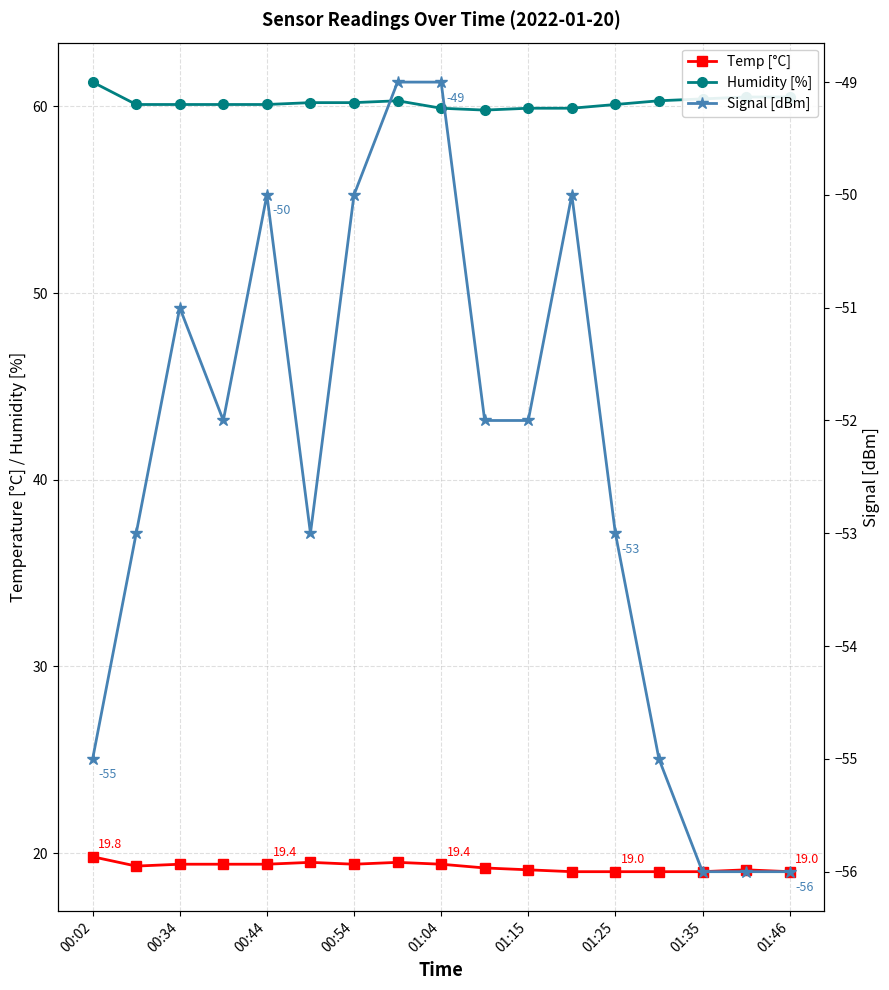

List the labels in order of Humidity [%] value, largest first.

00:02, 15, 16, 14, 01:35, 13, 01:15, 01:25, 00:34, 00:44, 00:54, 01:04, 12, 01:46, 10, 11, 9